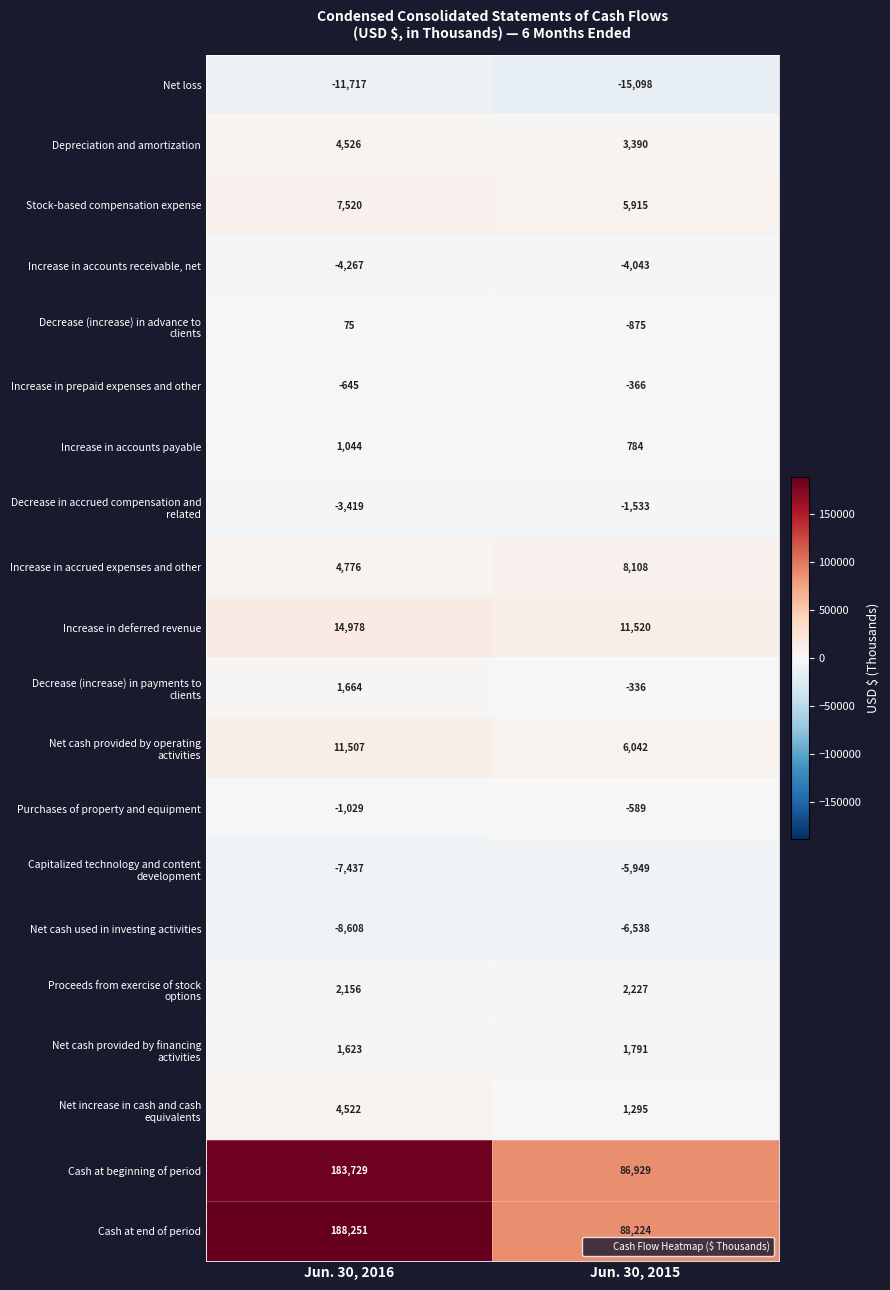

At which category does the chart reach its peak across all series?

Jun. 30, 2016